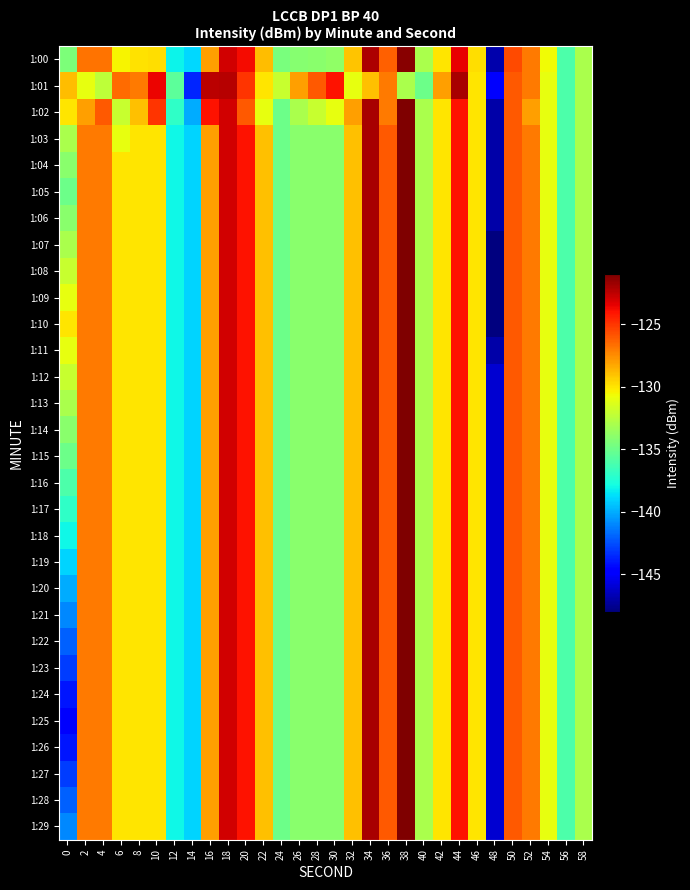

What is the spread (max minus min) of values at 20?

2.2